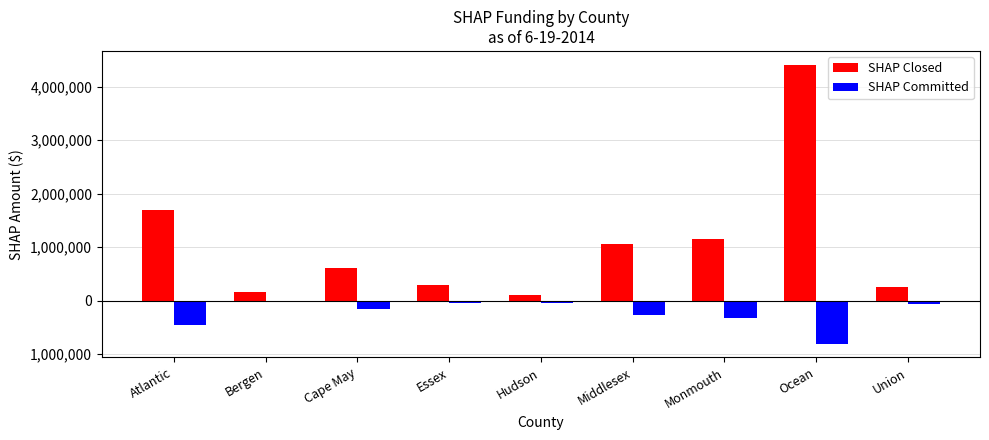

Reading left to right, extract all data points from this chart.

SHAP Closed: 1698500	171000	615000	288550	100000	1060000	1151000	4406000	265000
SHAP Committed: -460500	0	-150000	-50000	-50000	-273500	-319500	-800000	-57500